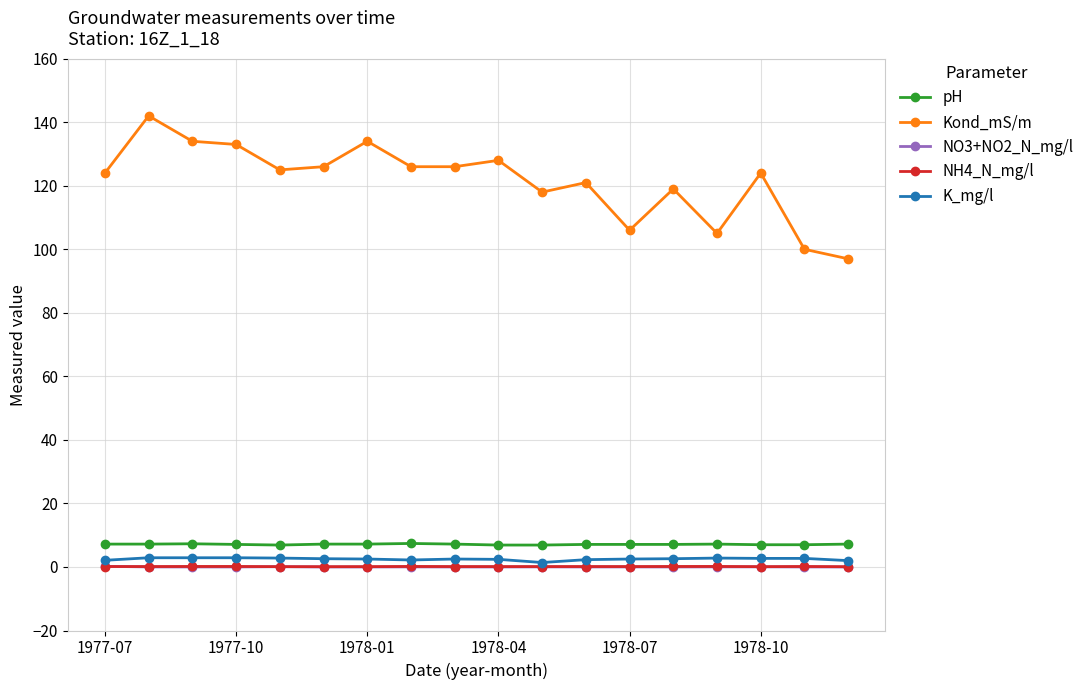

How many lines are shown in the chart?

5